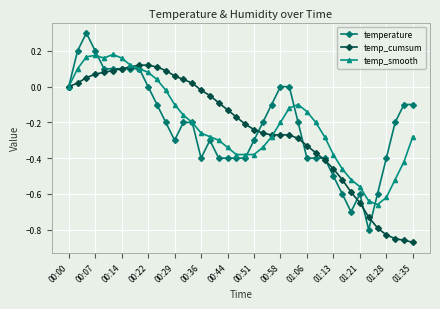

Which series has the widest spread of values?

temperature